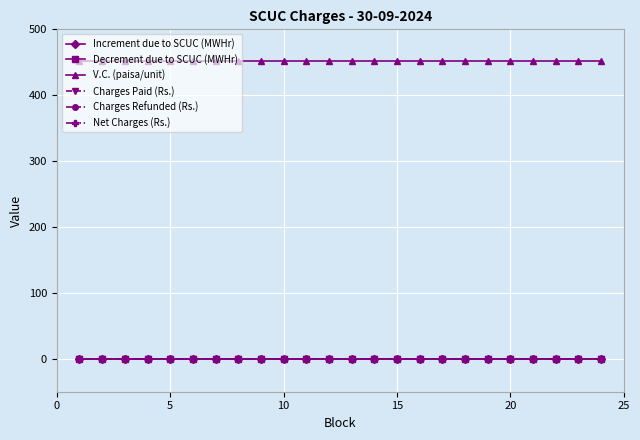

True or false: V.C. (paisa/unit) and Net Charges (Rs.) cross at least once.

False